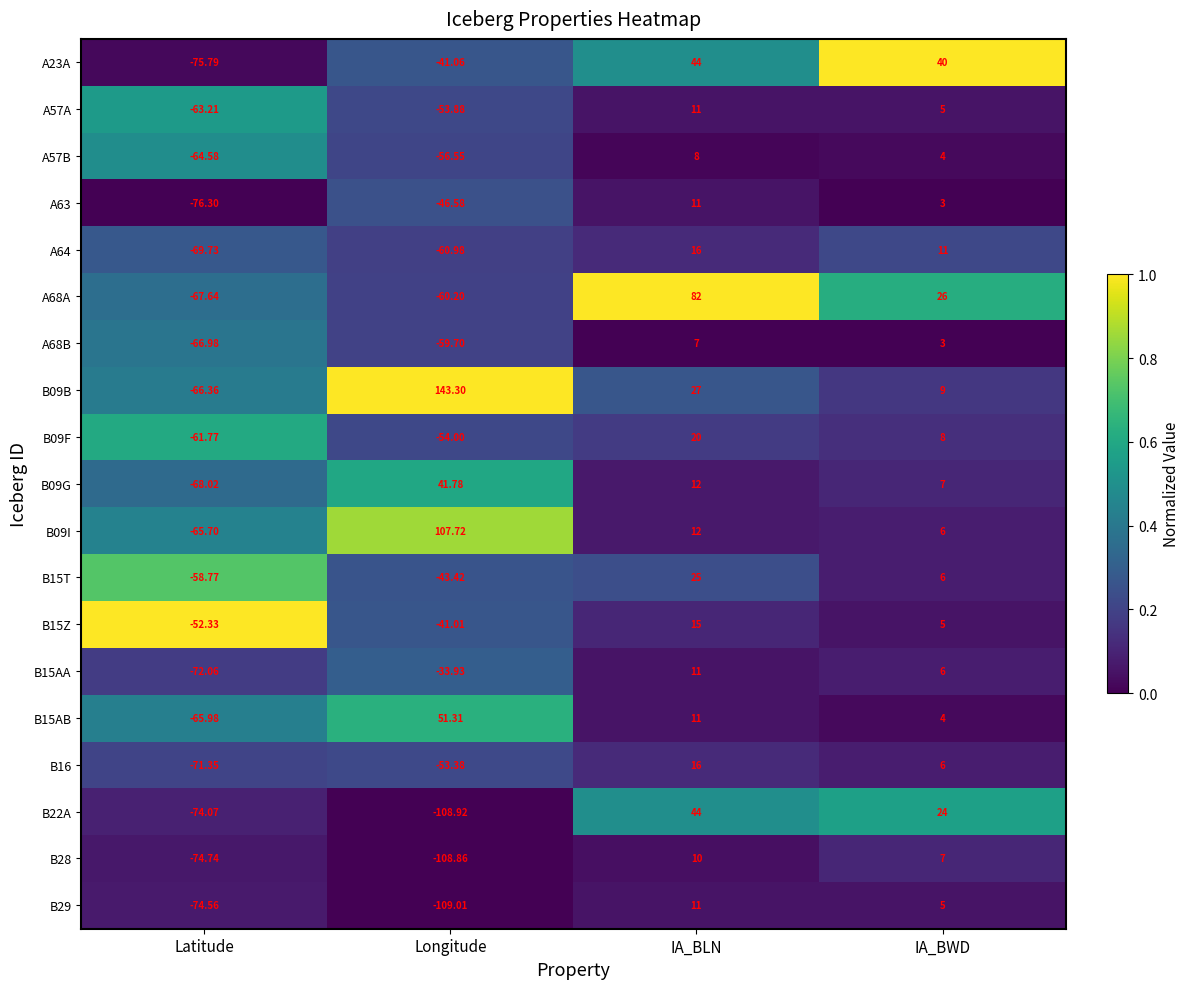

At how many categories does at least one series exceed 0?

3